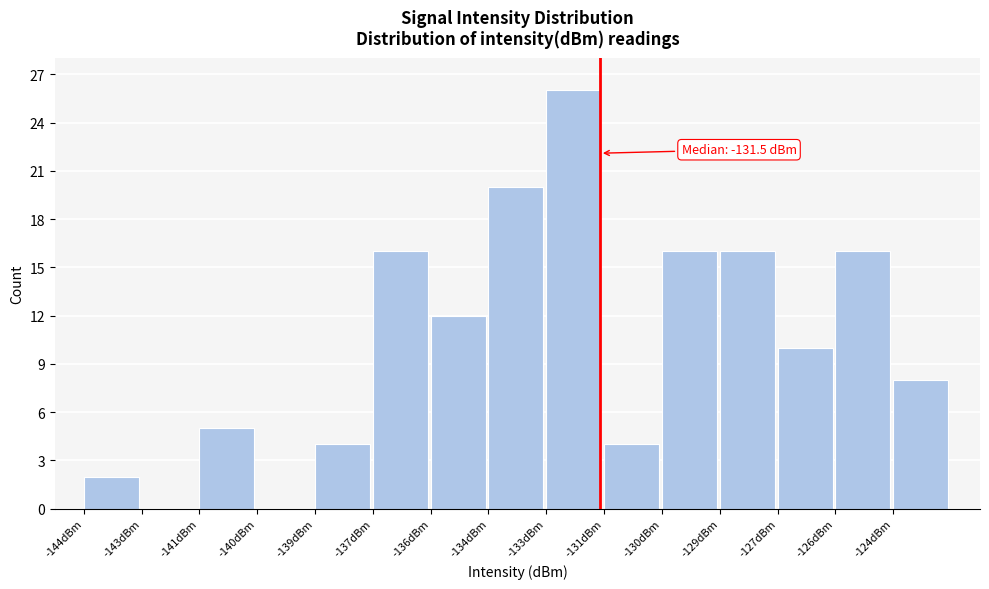

Reading left to right, transcribe all the data shown in this chart.

-144dBm=2	-143dBm=0	-141dBm=5	-140dBm=0	-139dBm=4	-137dBm=16	-136dBm=12	-134dBm=20	-133dBm=26	-131dBm=4	-130dBm=16	-129dBm=16	-127dBm=10	-126dBm=16	-124dBm=8